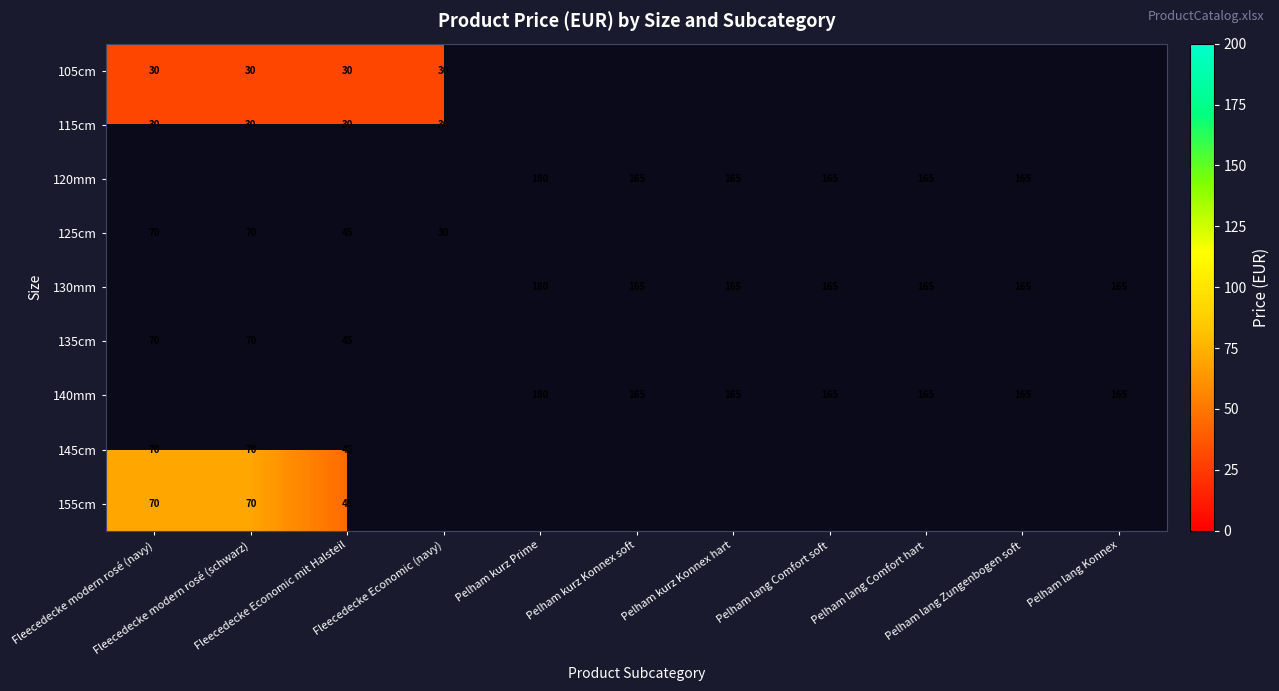

Which series changed the most between Pelham kurz Prime and Pelham lang Comfort soft?

120mm